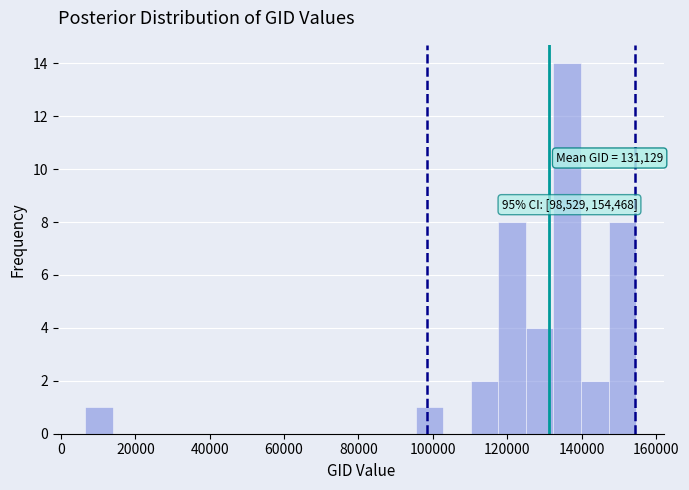

Around what value on the x-axis is the tallest bar? Give the approximate position of its centre, as read against the axis.

136000